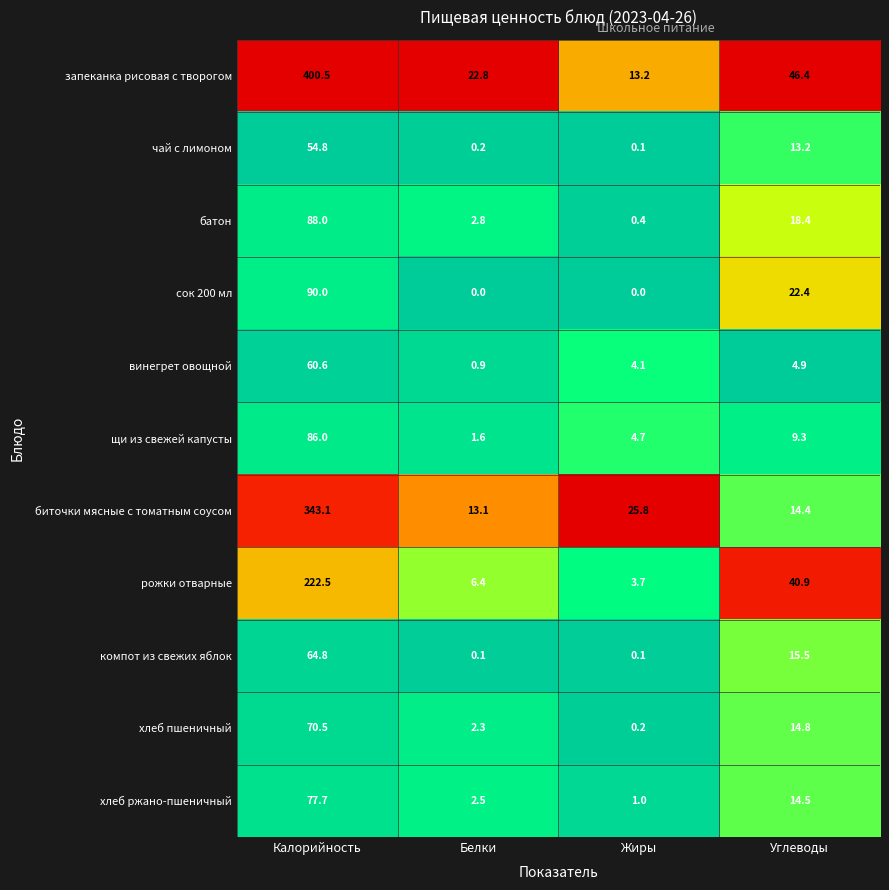

The value of щи из свежей капусты at Белки is 1.6. True or false?

True